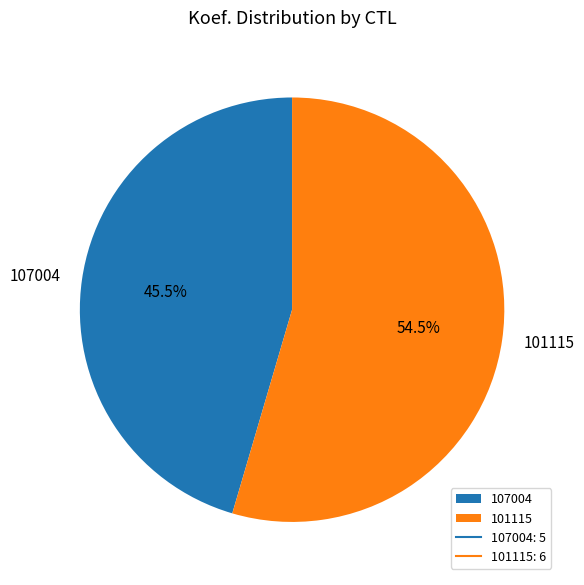

Does 107004 account for over 50% of the chart?

No